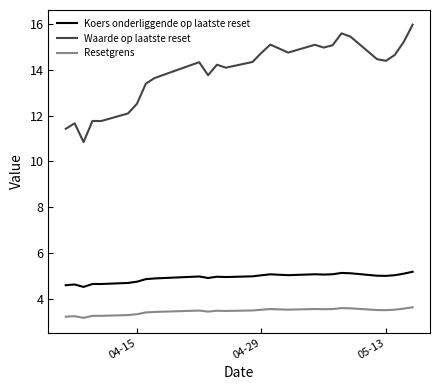

True or false: Koers onderliggende op laatste reset and Waarde op laatste reset cross at least once.

False